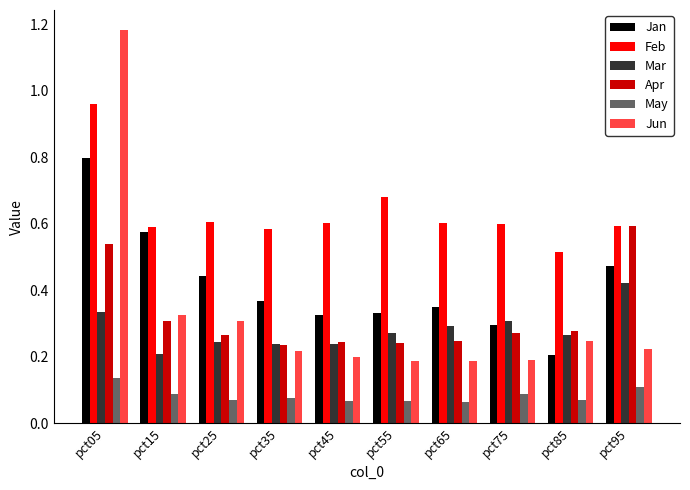

Count the Jun values in the range 0 to 1.

9